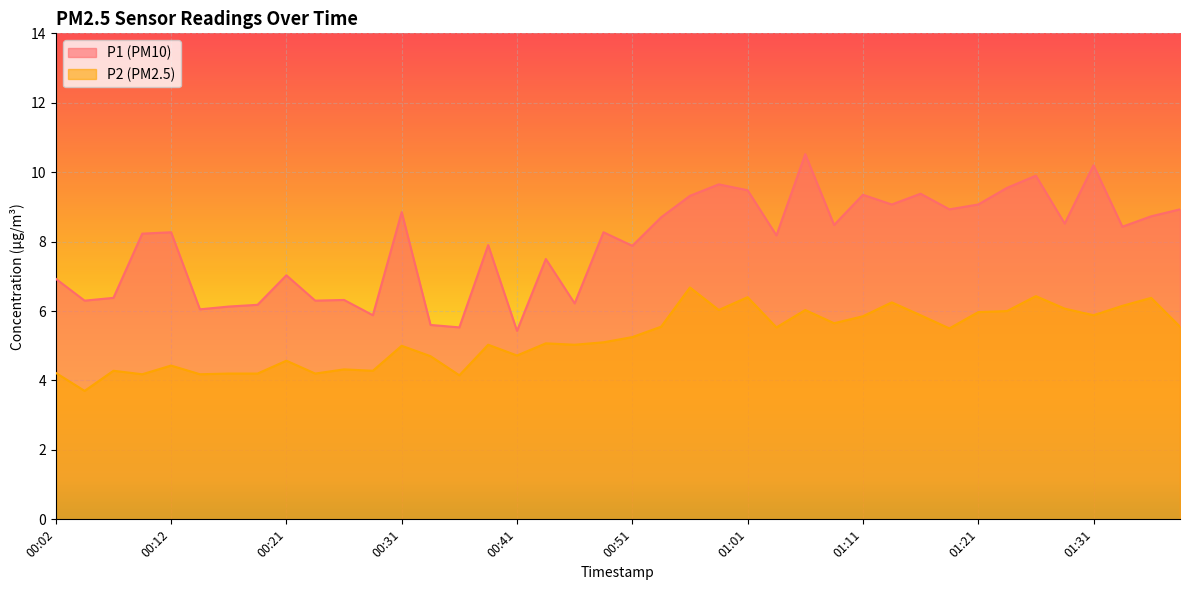

What is the sum of all P1 values?

317.6